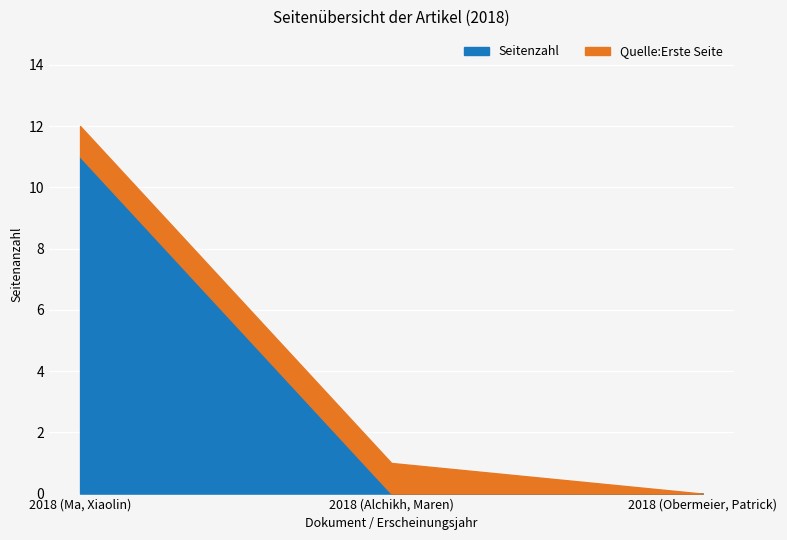

Reading left to right, what are all the values shown in this chart?

11	0	0